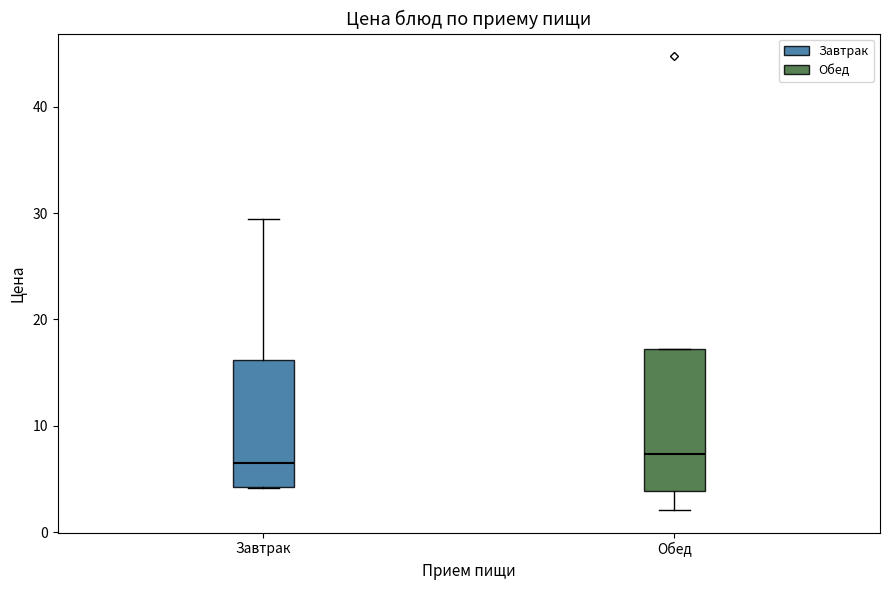

Comparing the boxes themselves (not the whiskers), which one is the tallest?

Обед